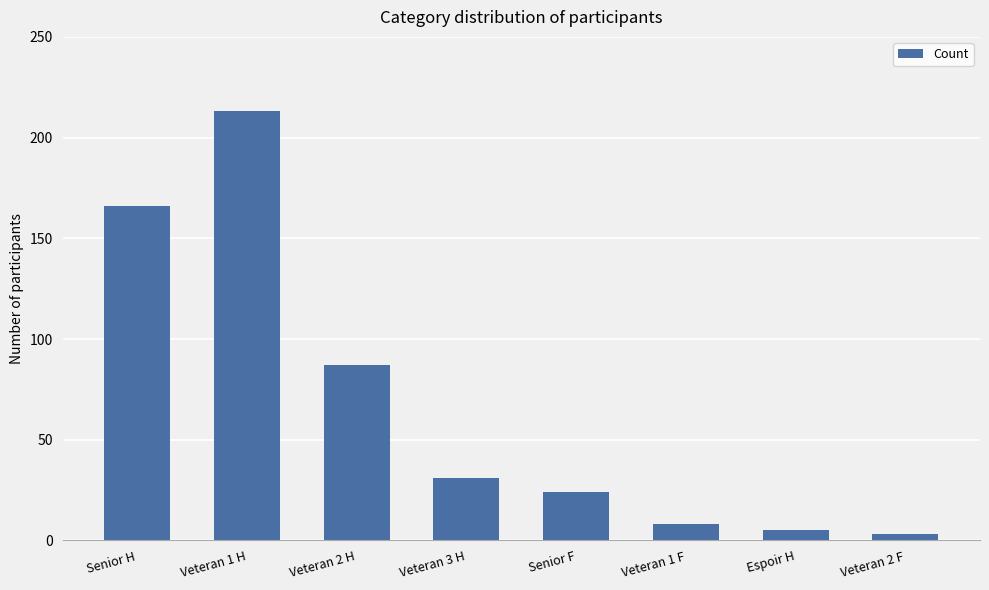

Rank the categories by value from highest to lowest.

Veteran 1 H, Senior H, Veteran 2 H, Veteran 3 H, Senior F, Veteran 1 F, Espoir H, Veteran 2 F